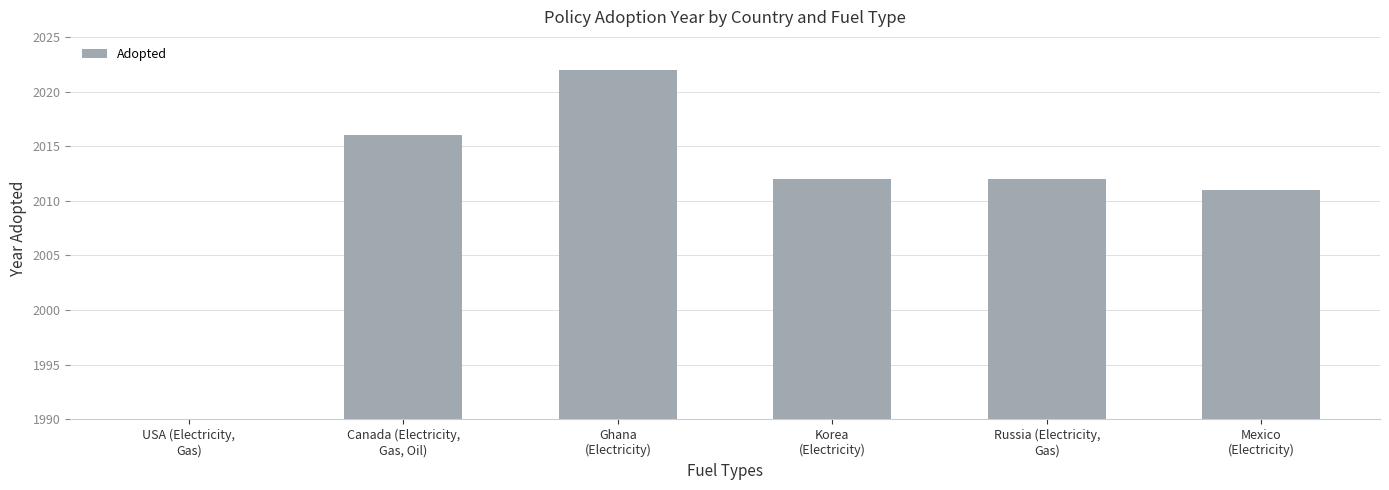

What is the difference between the maximum and minimum values?

32